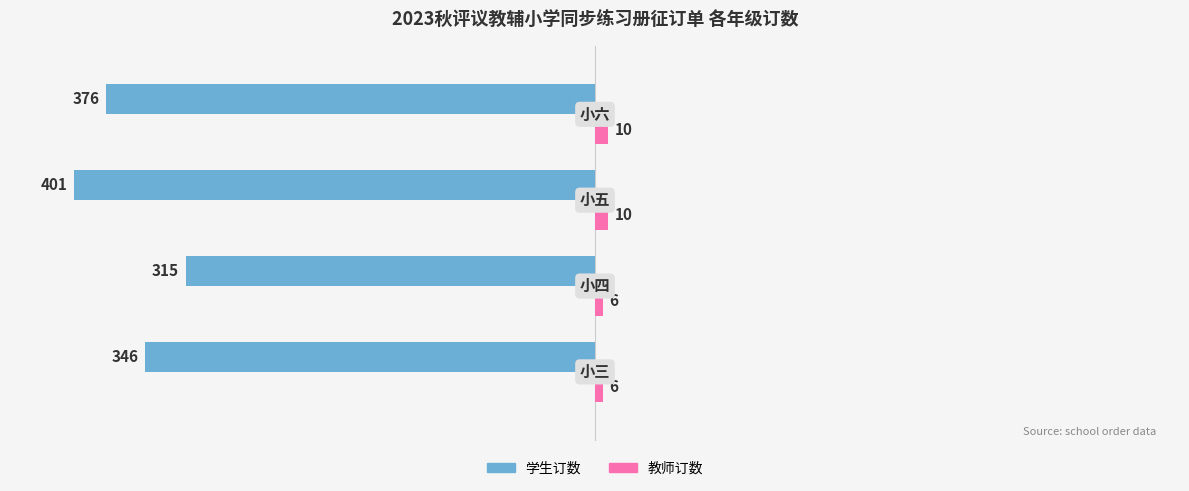

What is the highest value of the 学生订数 series?

-315